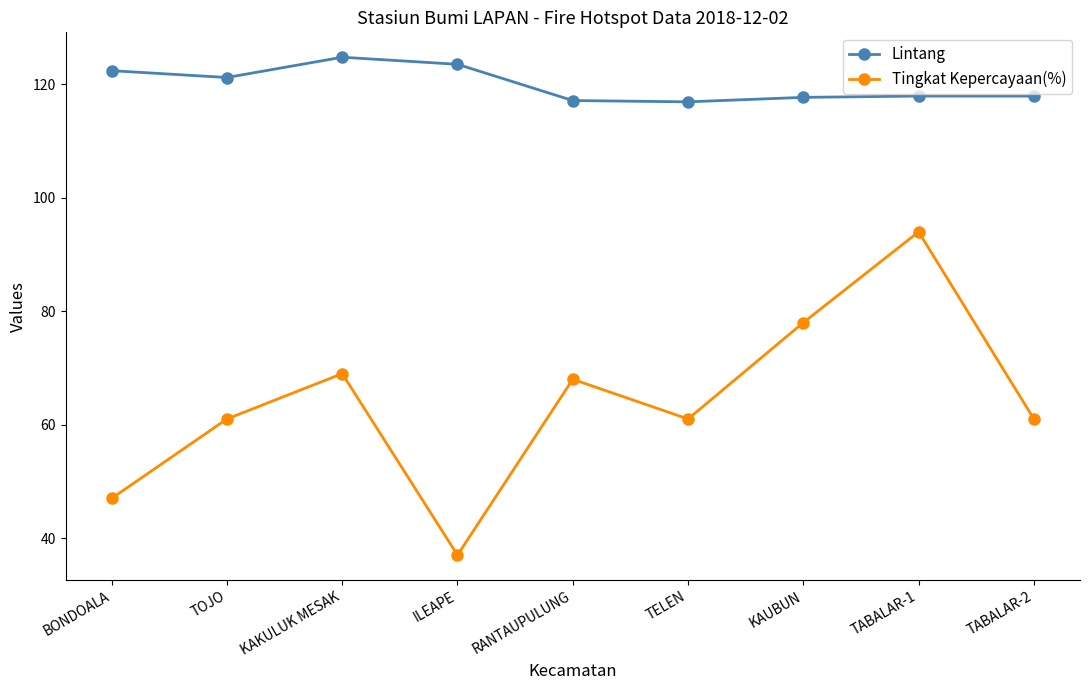

Is the value of Lintang at ILEAPE greater than the value of Tingkat Kepercayaan(%) at TABALAR-1?

Yes